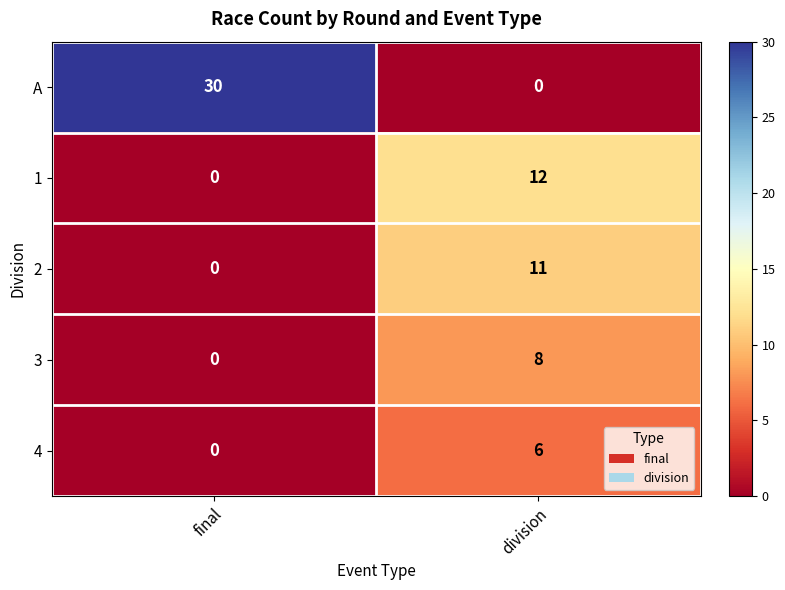

What is the spread (max minus min) of values at final?

30